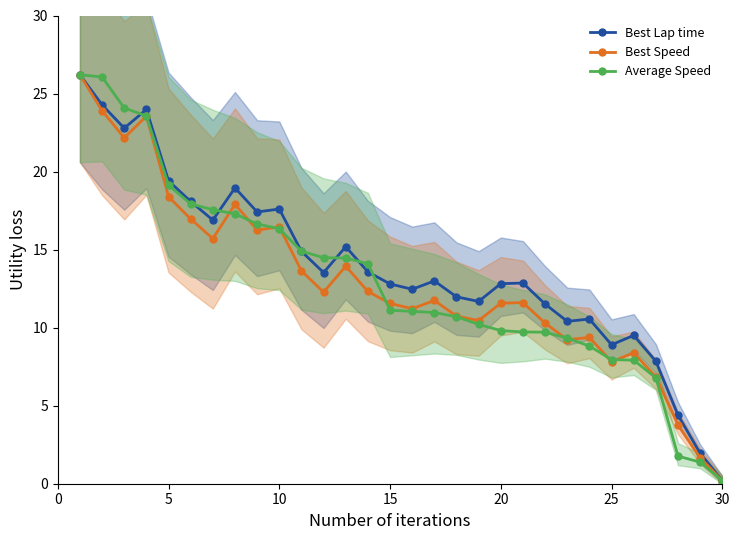

What is the value of the Average Speed point at the 10th from the left?

16.3